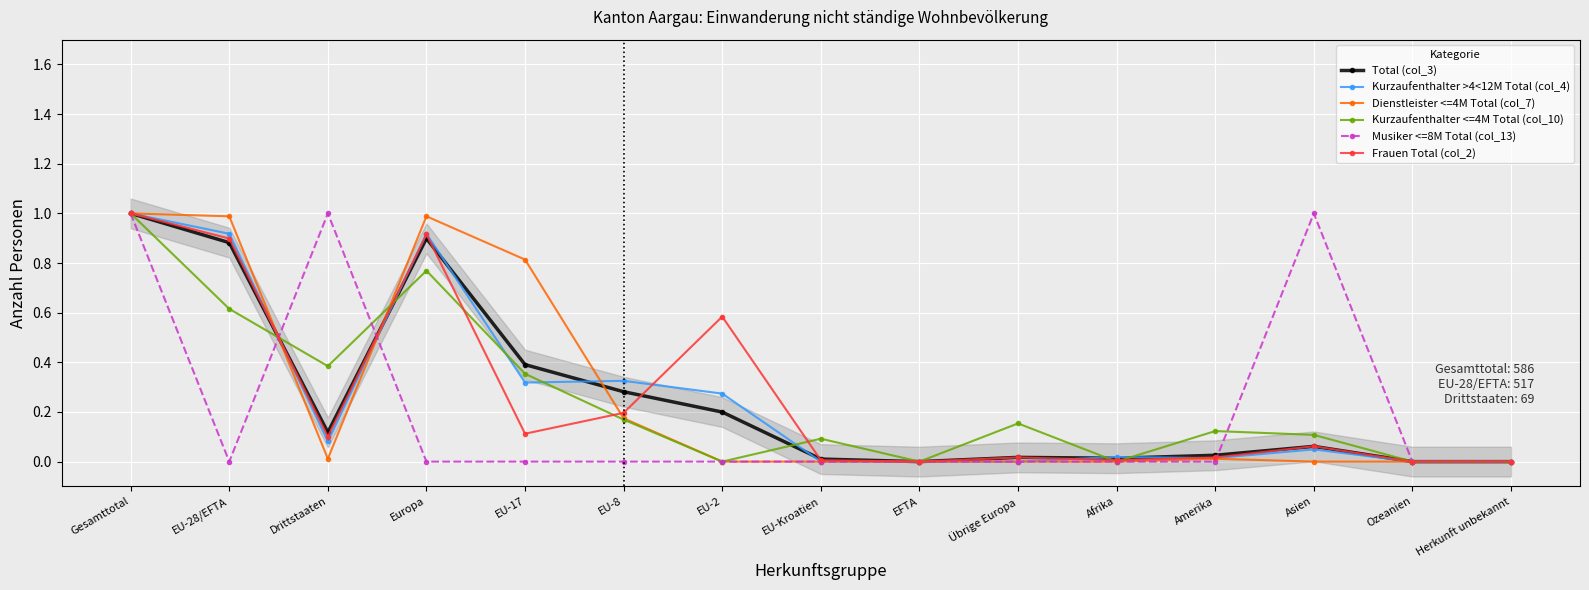

In Dienstleister <=4M Total (col_7), how many points are higher than both neighbors (excluding endpoints)?

2